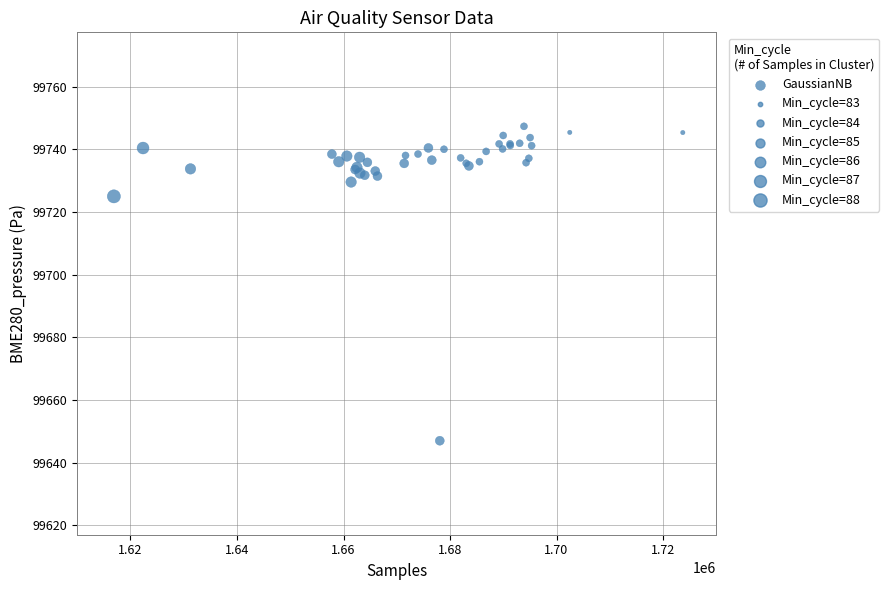

What Y value in the scatter plot is closest to 99697?

99725.0